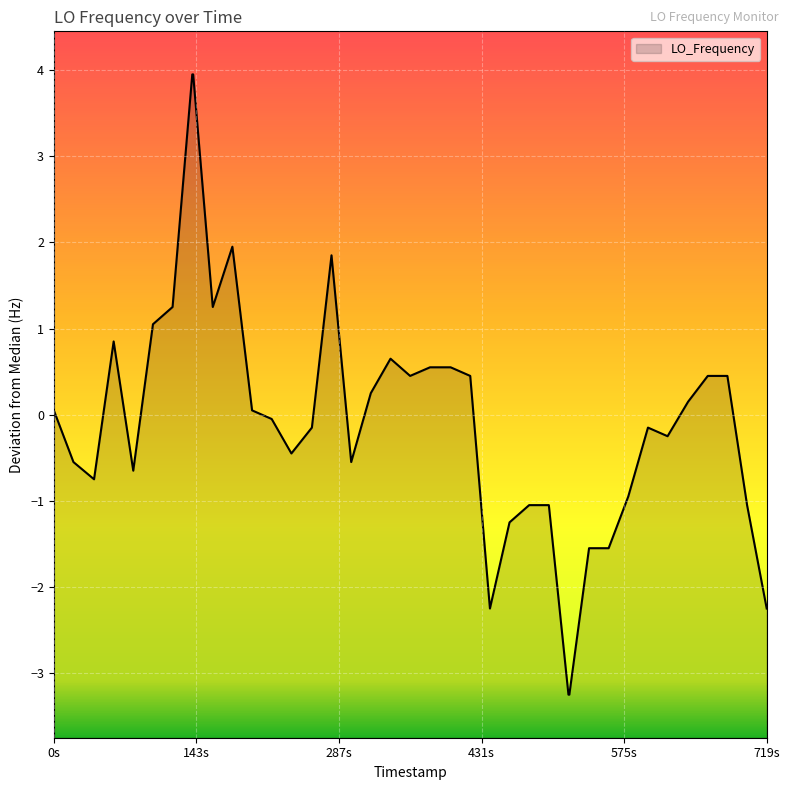

True or false: there are more than 2 points higher than both neighbors.

True